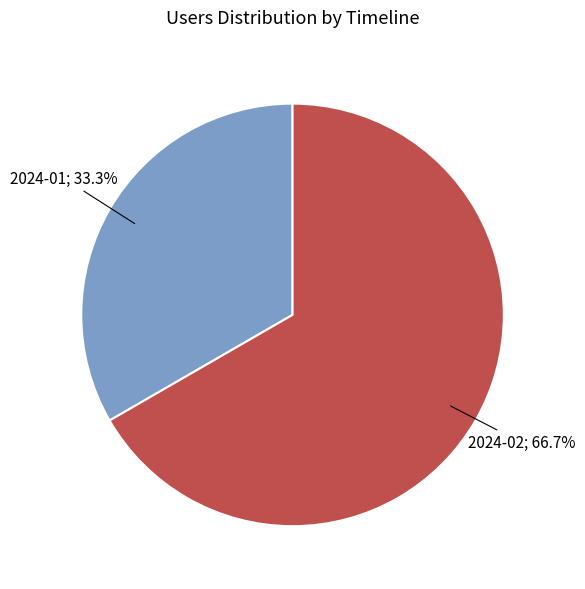

To the nearest percent, what is the average slice percentage?

50%